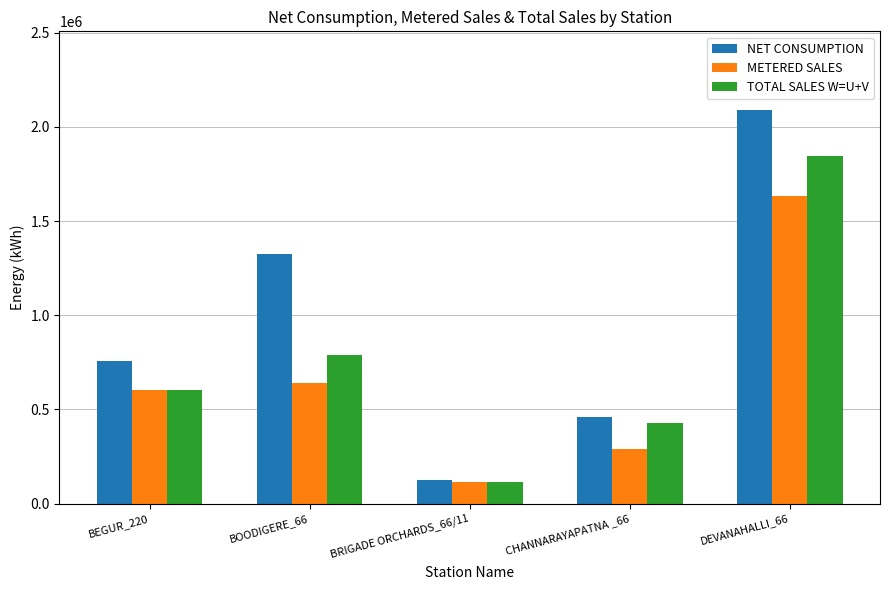

What is the difference between the TOTAL SALES W=U+V values at CHANNARAYAPATNA _66 and BRIGADE ORCHARDS_66/11?

309923.9